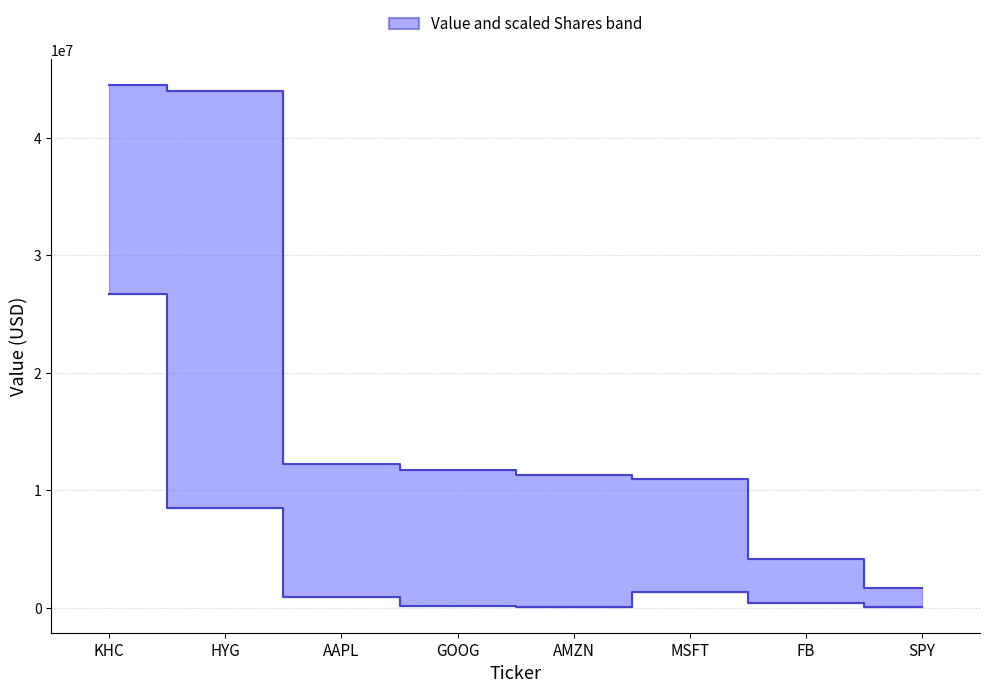

Between HYG and AMZN, which series saw the biggest shift?

Value